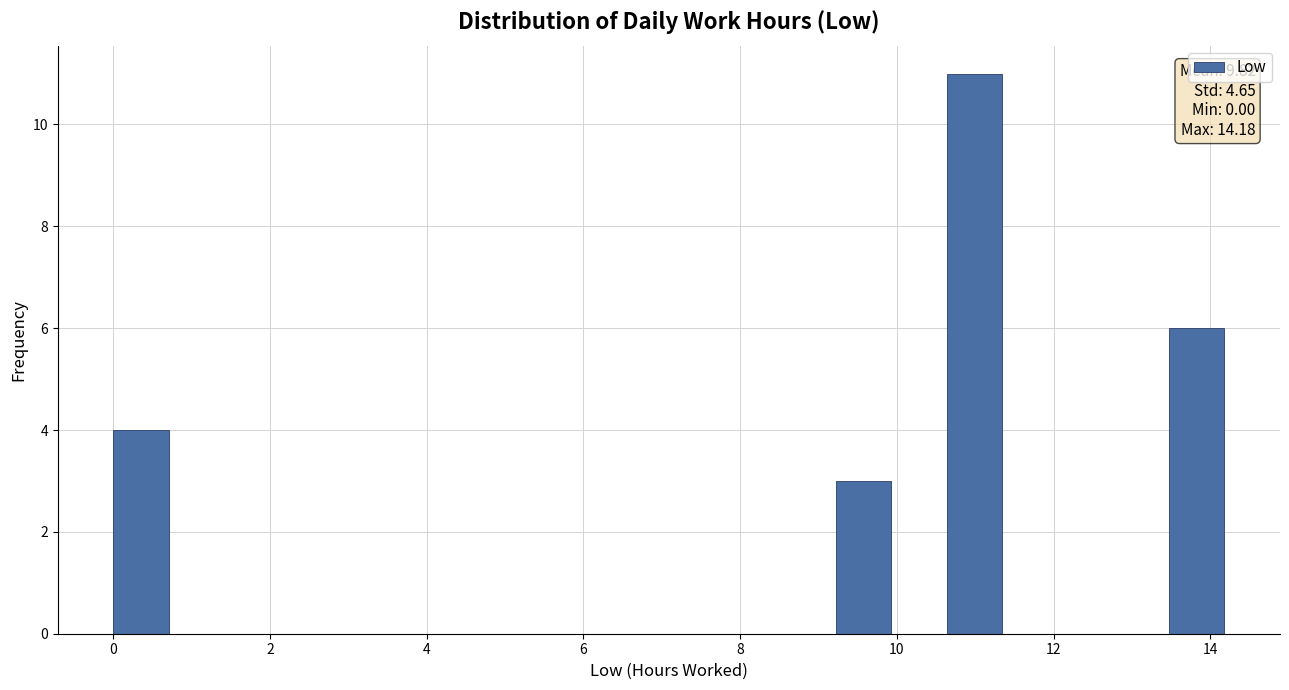

Around what value on the x-axis is the tallest bar? Give the approximate position of its centre, as read against the axis.

11.0